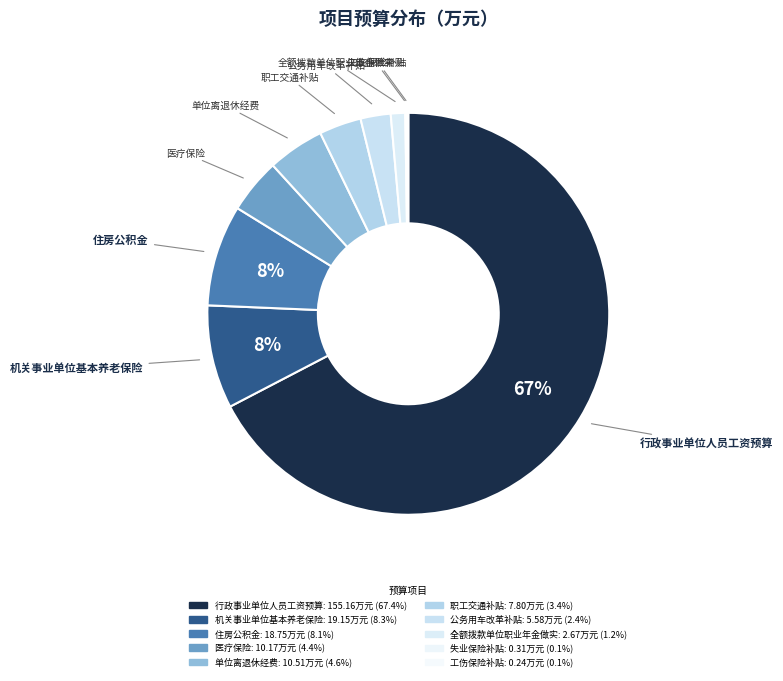

What is the smallest slice in the pie chart?

工伤保险补贴